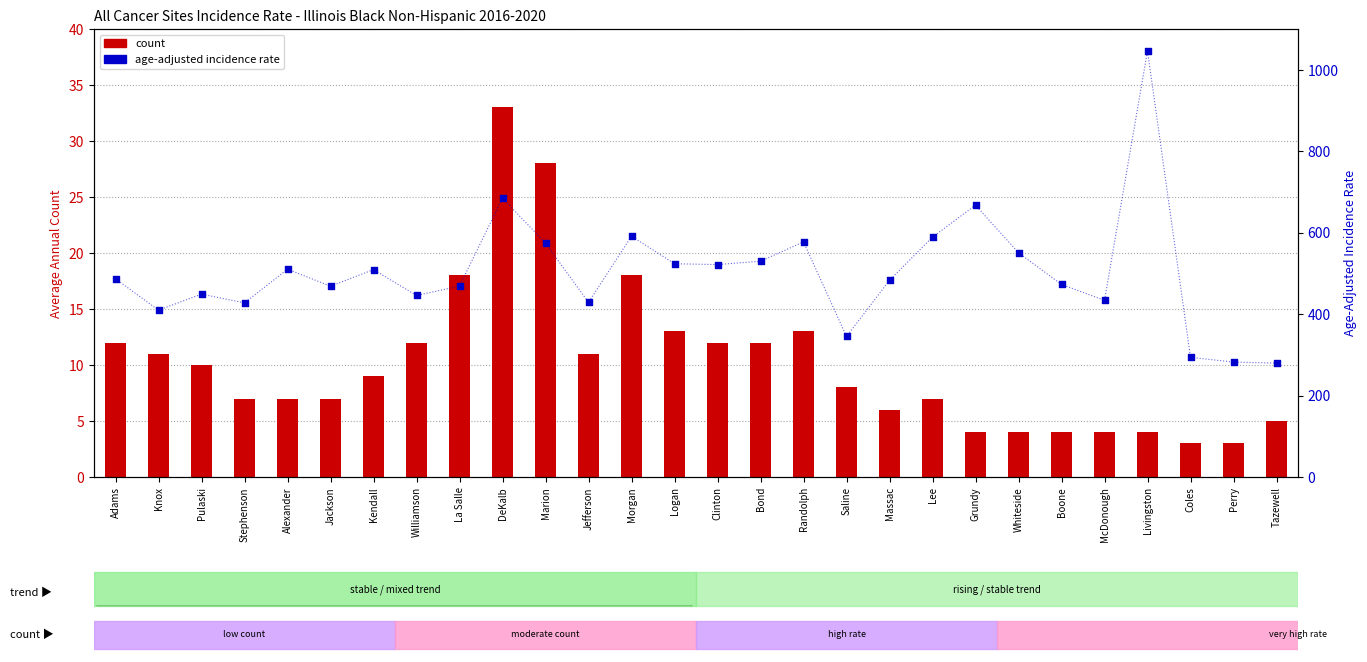

What is the total value across all series at Boone?

476.8